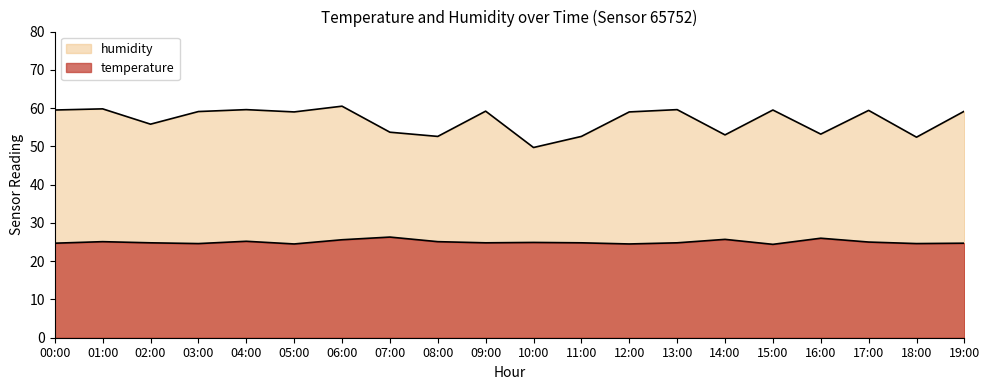

What is the total value across all series at 01:00?

84.9